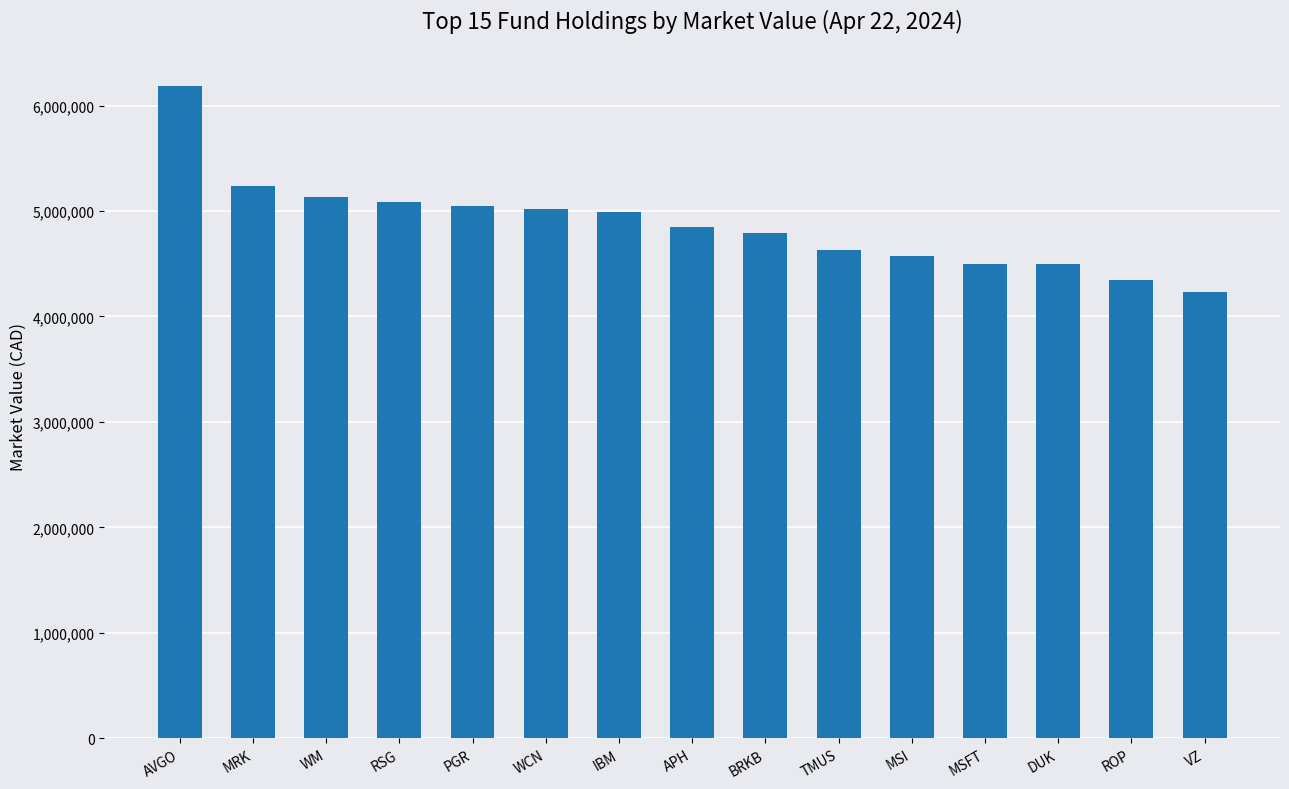

The value at VZ is 4234094.7. True or false?

True